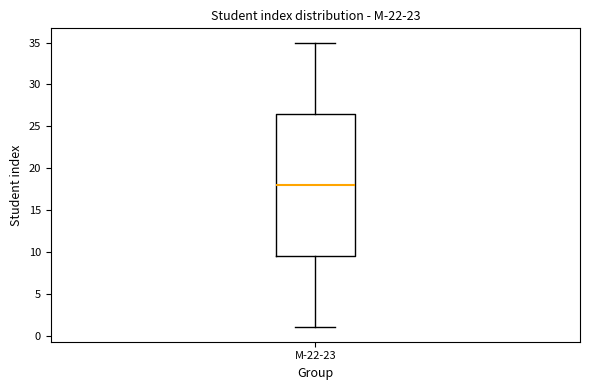

Read this box plot against the y-axis: the position of the median line, the range covered by the box, and the ends of both whiskers. The values are not printed on the chart, so give them approximately, as read against the axis.

median 18.0, box 9.5 to 26.5, whiskers 1.0 to 35.0